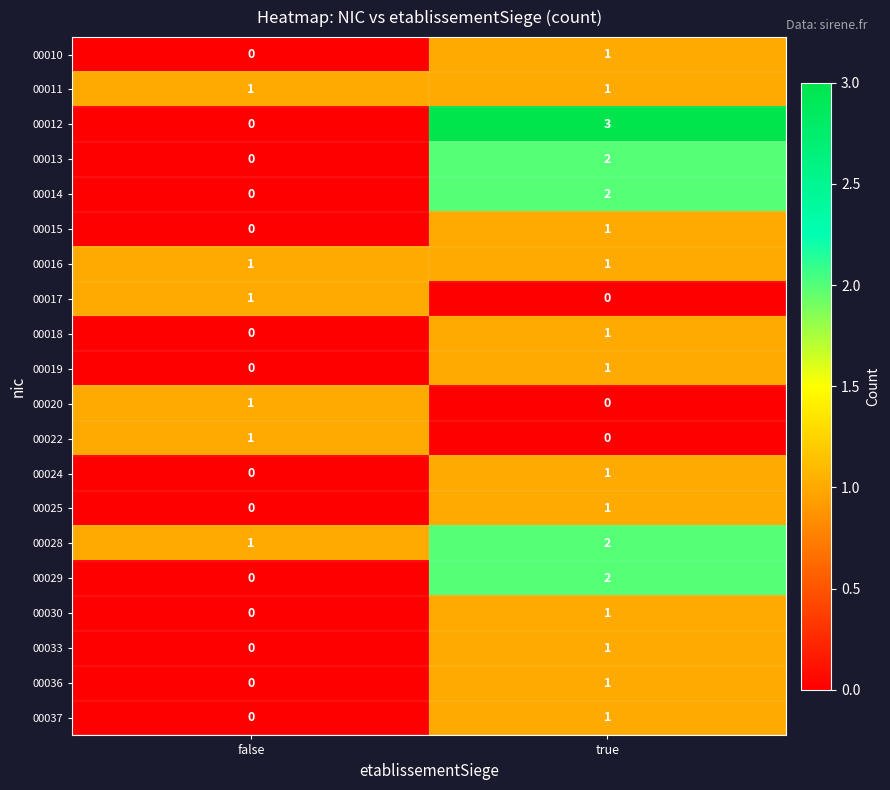

What is the difference between the 00012 values at false and true?

3